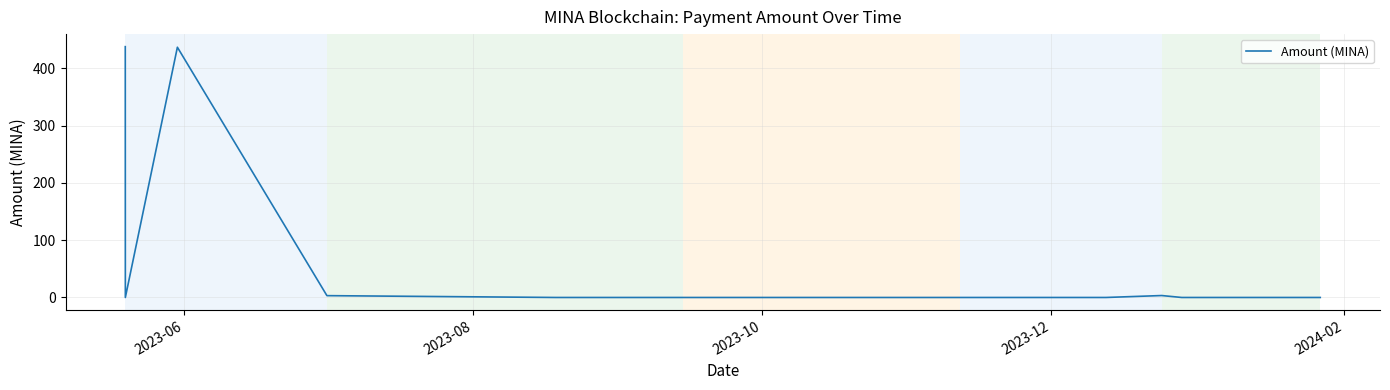

What is the greatest value displayed?

437.7